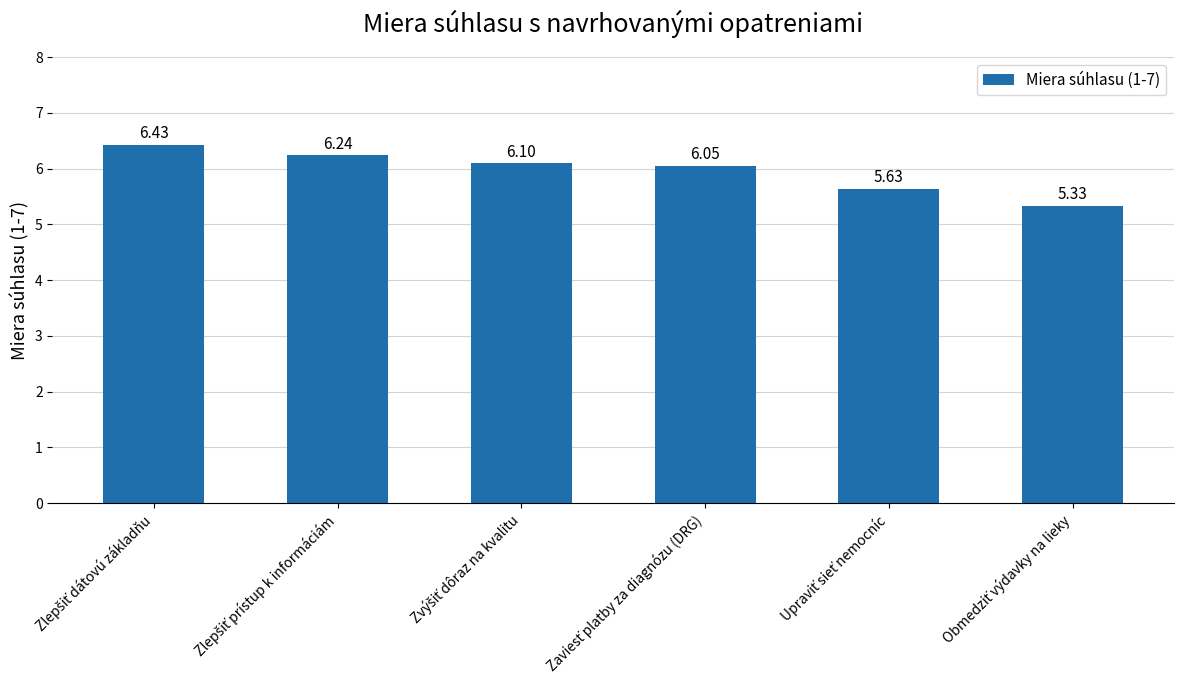

What is the difference between the maximum and minimum values?

1.1